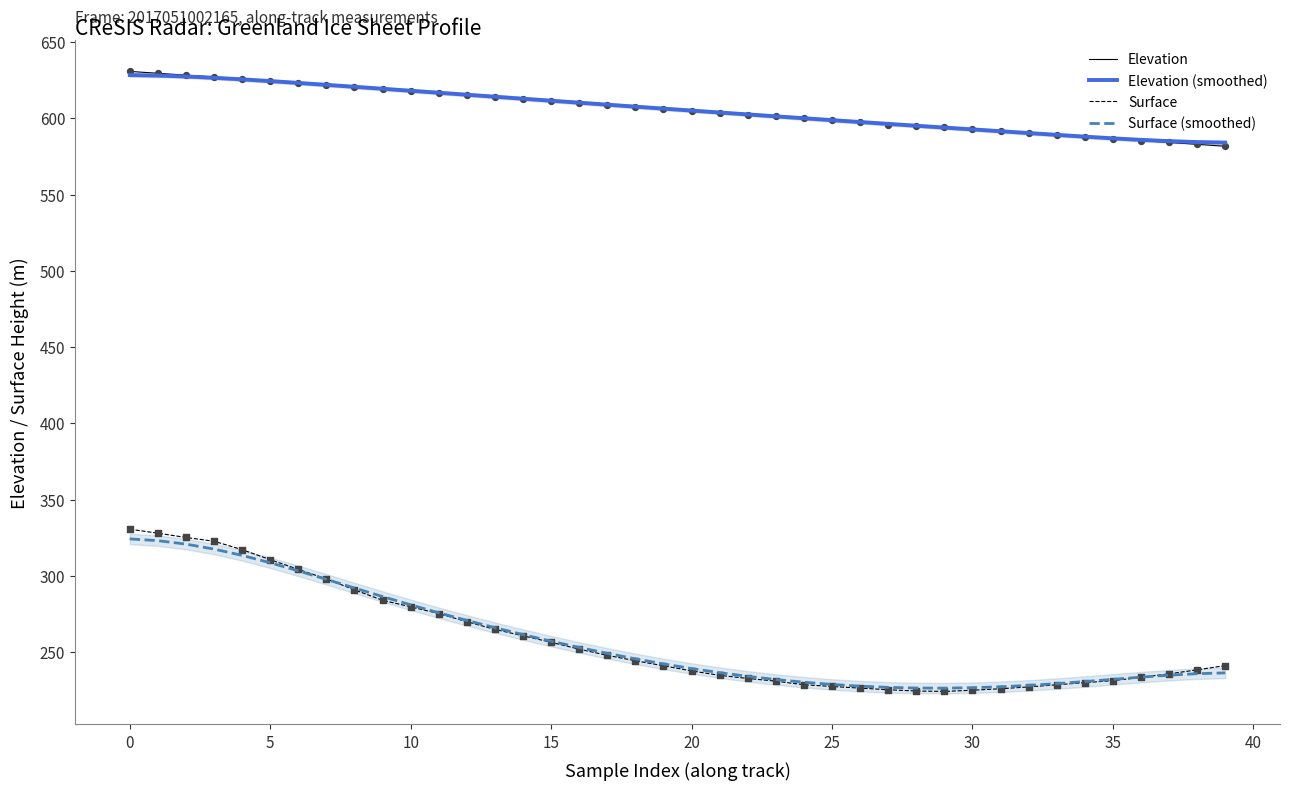

Which series has the largest total across all categories?

Elevation